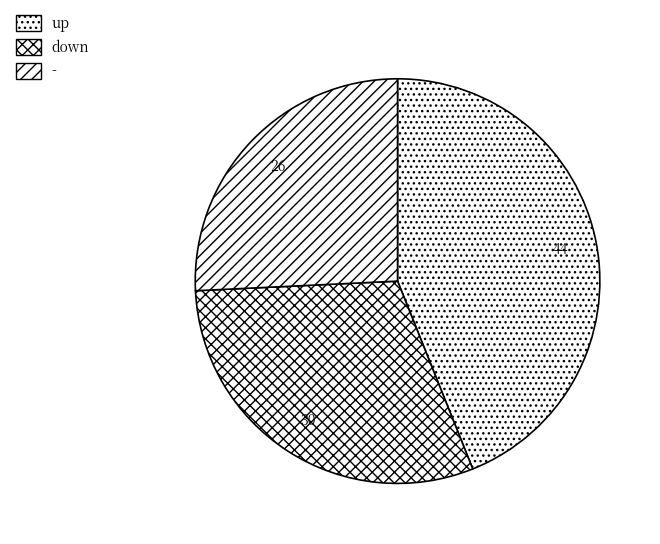

How many slices are in this pie chart?

3